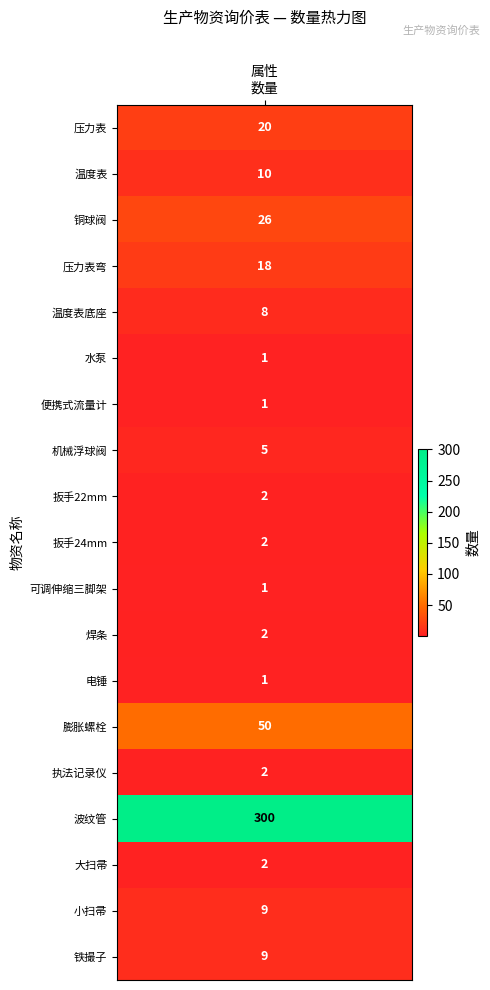

Which category has the lowest value across all series?

1